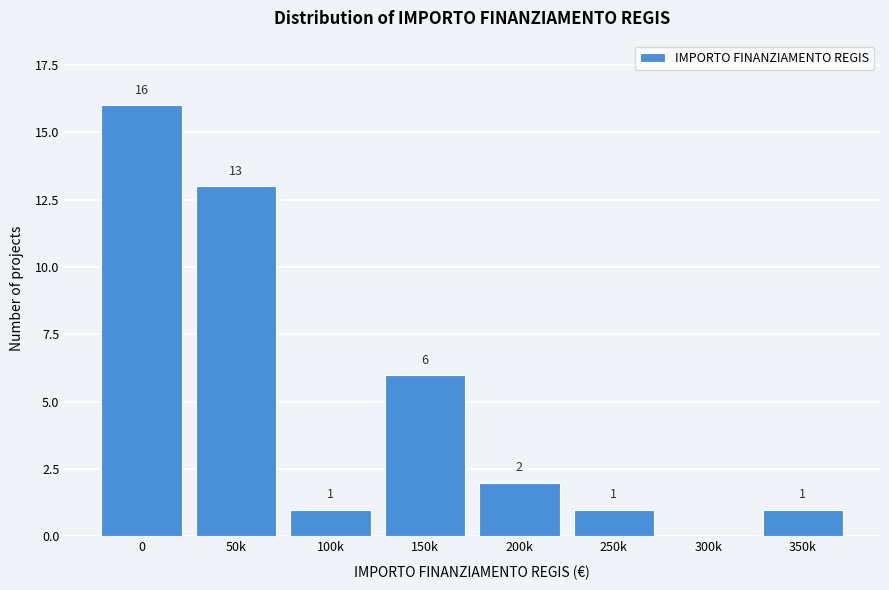

Reading left to right, extract all data points from this chart.

0=16	50k=13	100k=1	150k=6	200k=2	250k=1	300k=0	350k=1